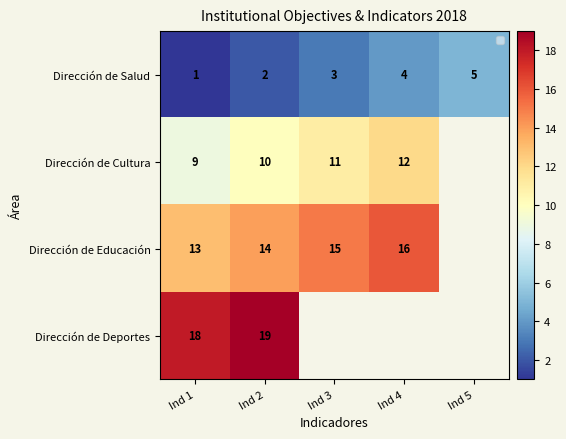

How many data points in Dirección de Salud are above 3?

2